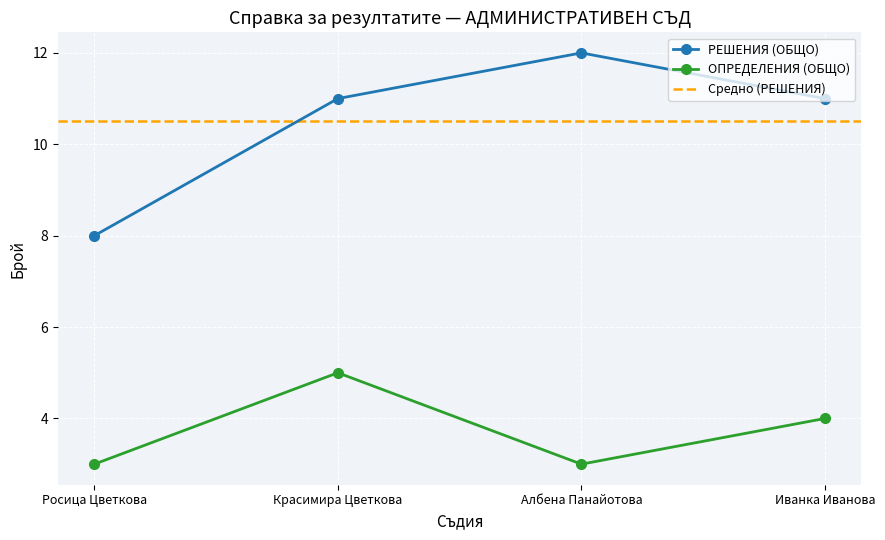

What is the sum of all ОПРЕДЕЛЕНИЯ (ОБЩО) values?

15